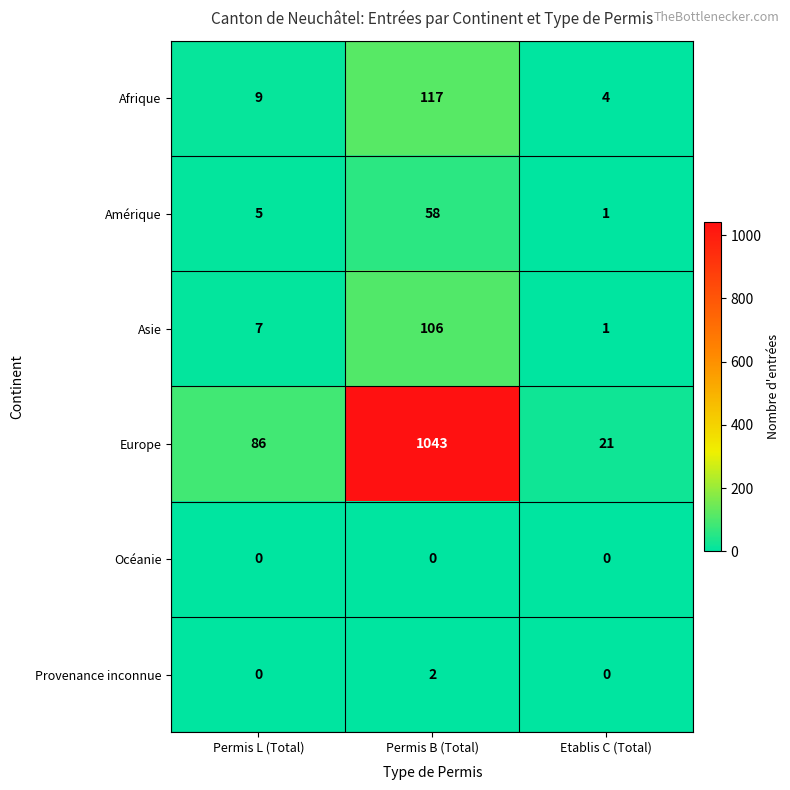

Reading left to right, extract all data points from this chart.

Afrique: Permis L (Total)=9	Permis B (Total)=117	Etablis C (Total)=4
Amérique: Permis L (Total)=5	Permis B (Total)=58	Etablis C (Total)=1
Asie: Permis L (Total)=7	Permis B (Total)=106	Etablis C (Total)=1
Europe: Permis L (Total)=86	Permis B (Total)=1043	Etablis C (Total)=21
Océanie: Permis L (Total)=0	Permis B (Total)=0	Etablis C (Total)=0
Provenance inconnue: Permis L (Total)=0	Permis B (Total)=2	Etablis C (Total)=0